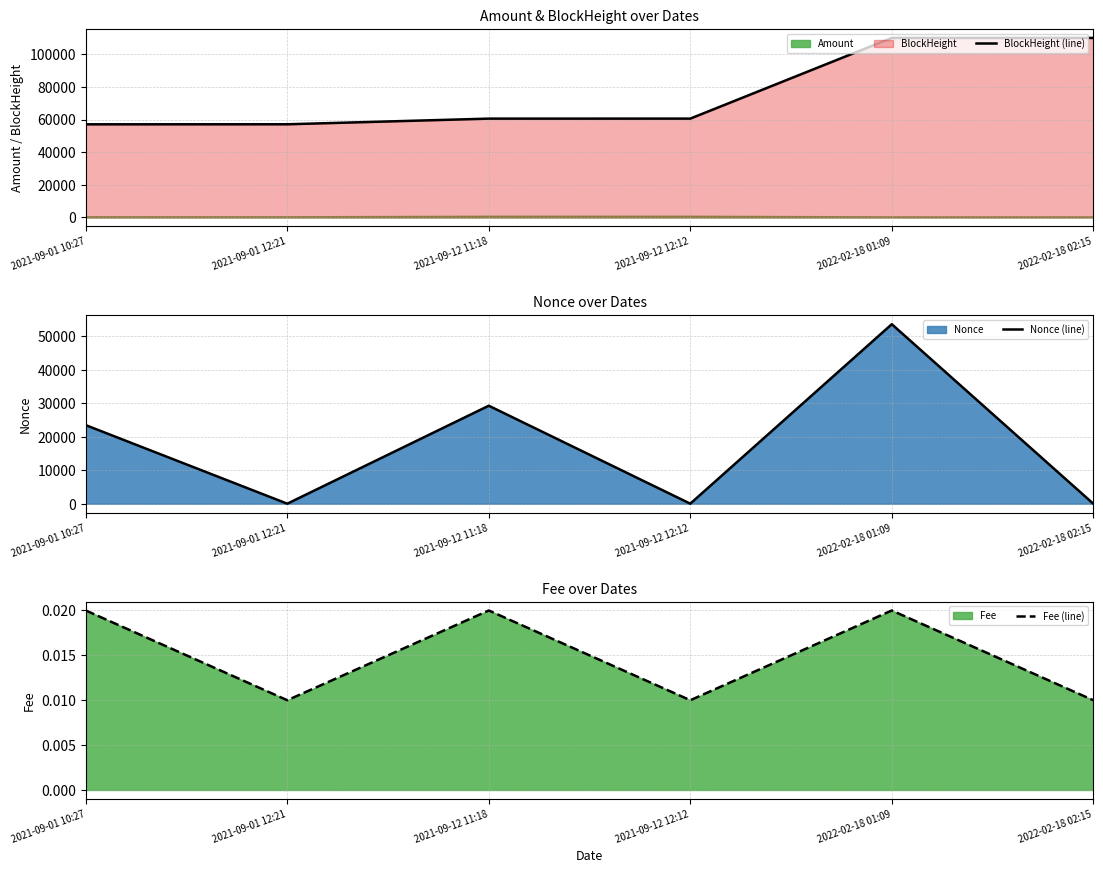

True or false: Nonce (line) and BlockHeight (line) intersect in this chart.

False